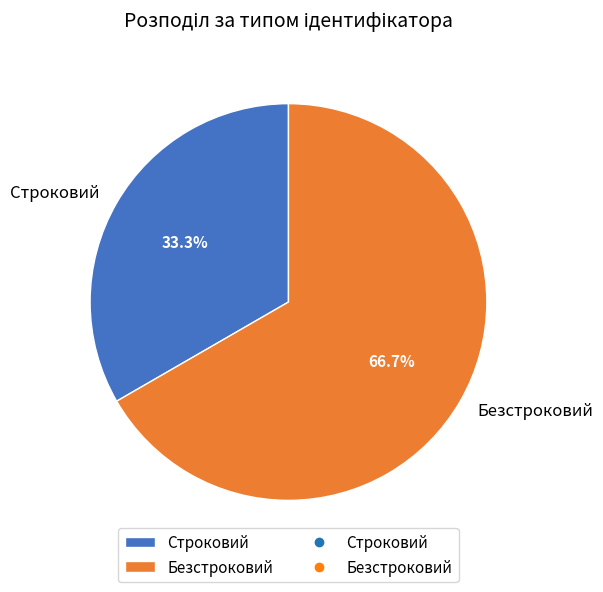

How many segments does this pie chart have?

2